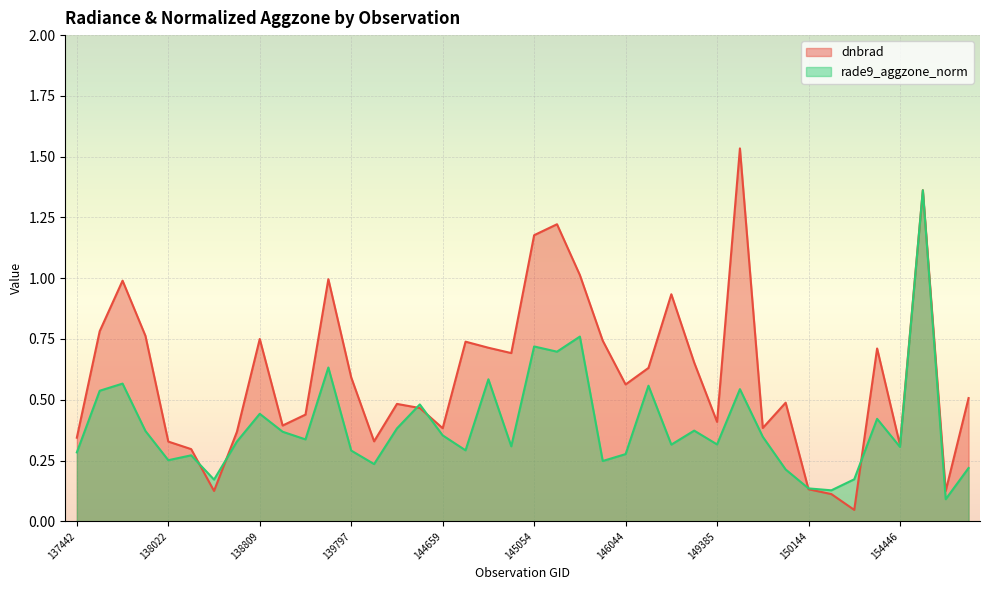

Which series has the widest spread of values?

dnbrad